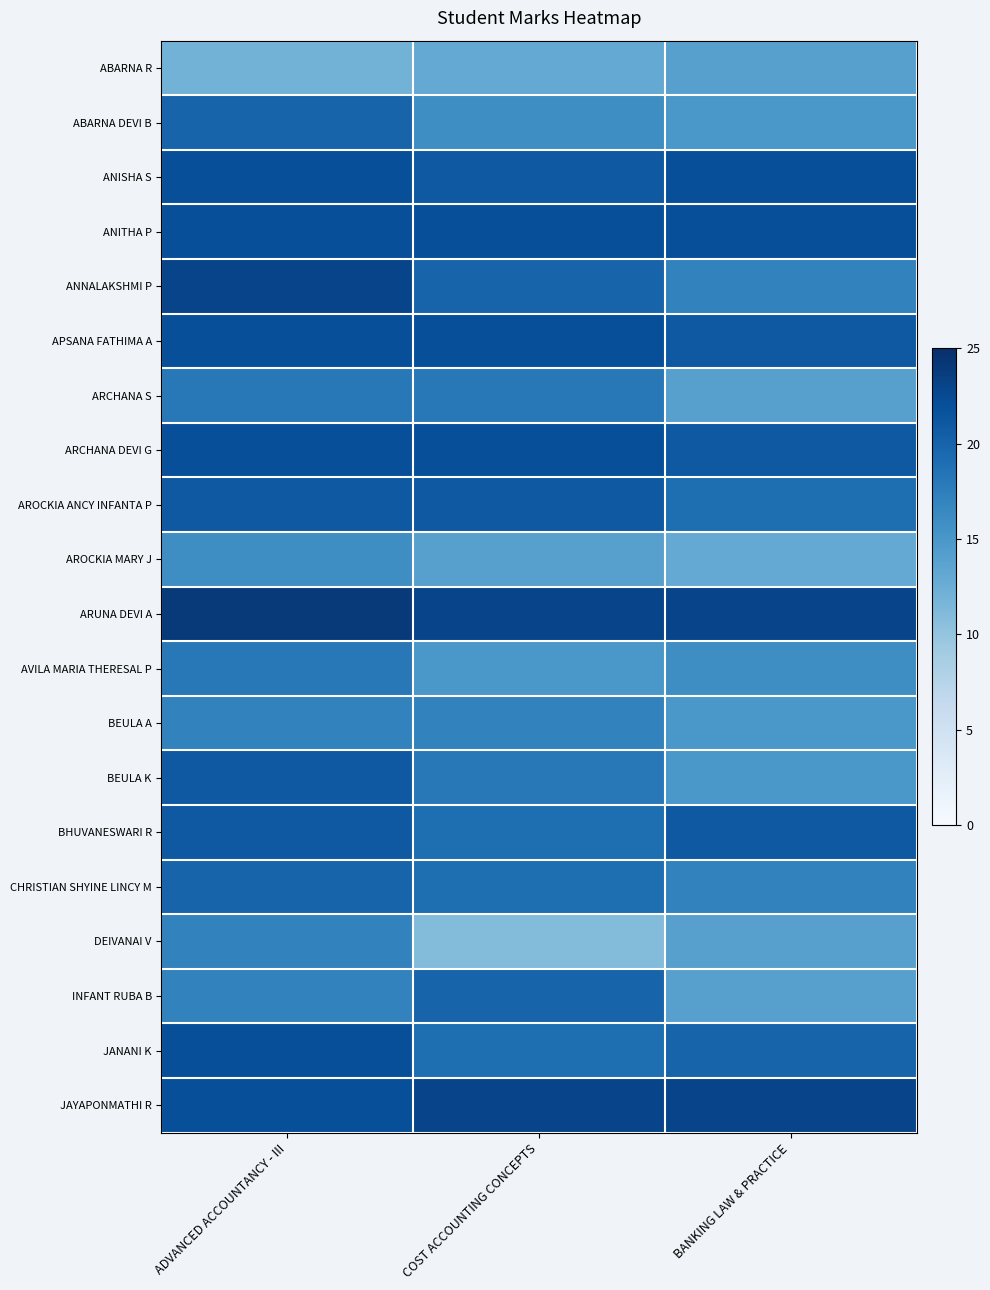

At which category is the sum across all series the highest?

ADVANCED ACCOUNTANCY - III